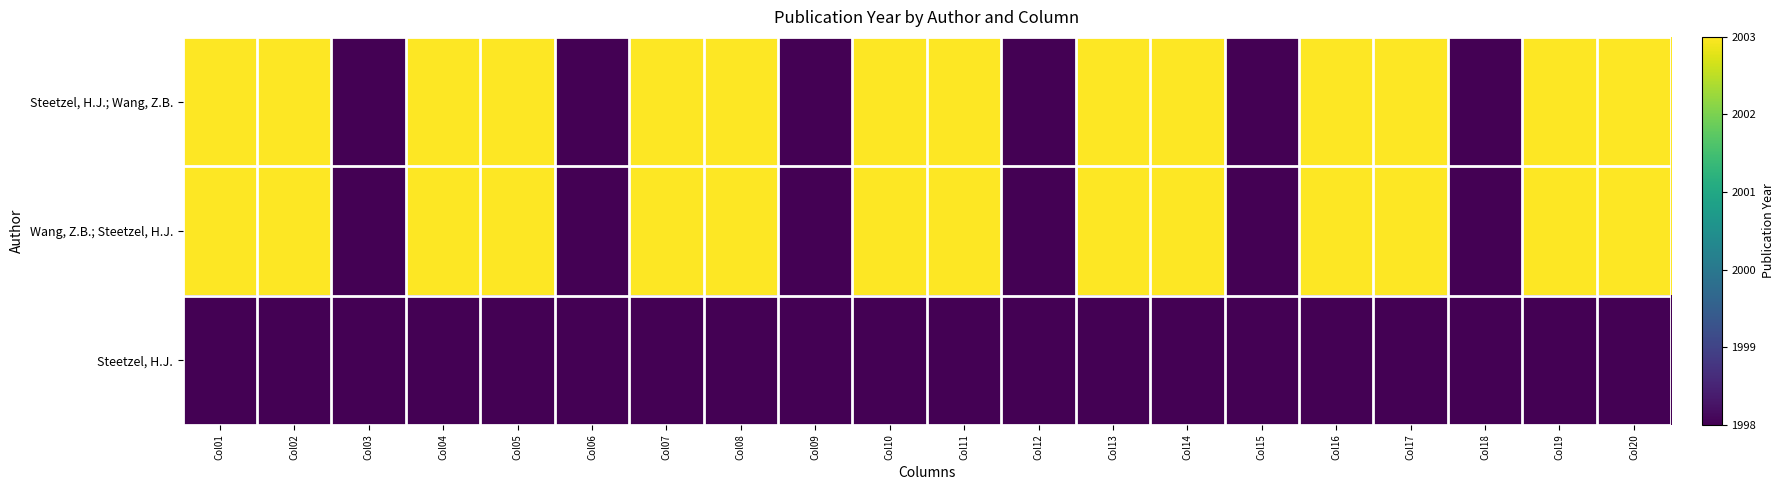

At which category is the sum across all series the highest?

Col01